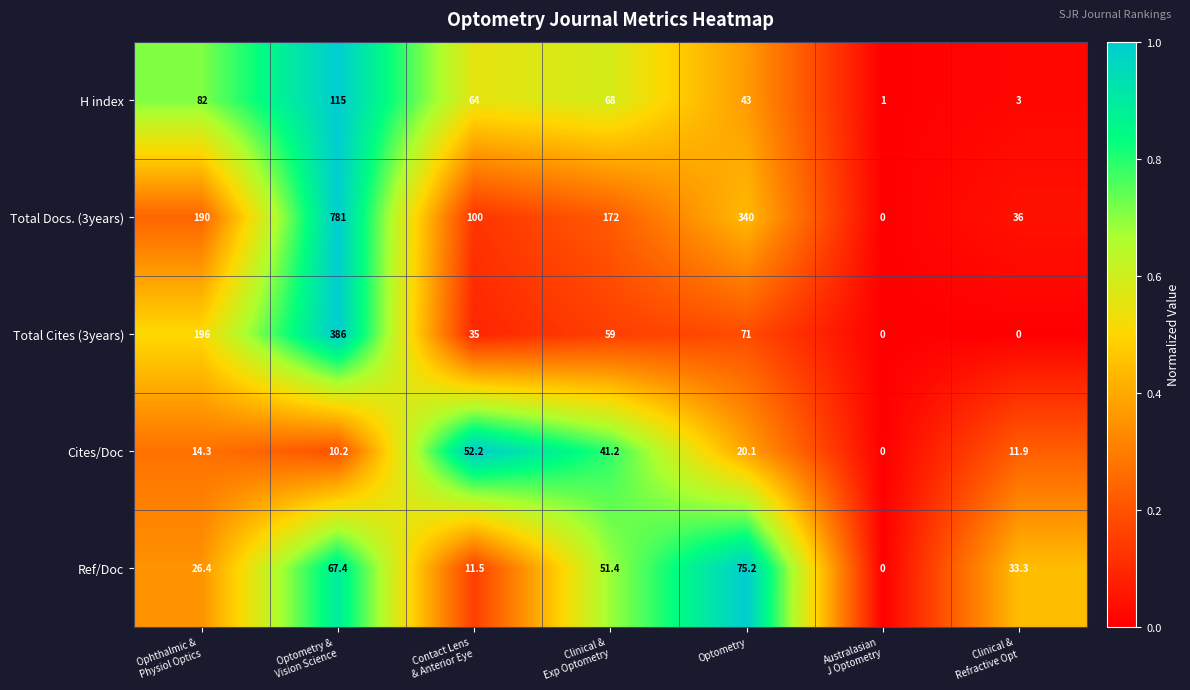

What is the total value across all series at Optometry?

549.3